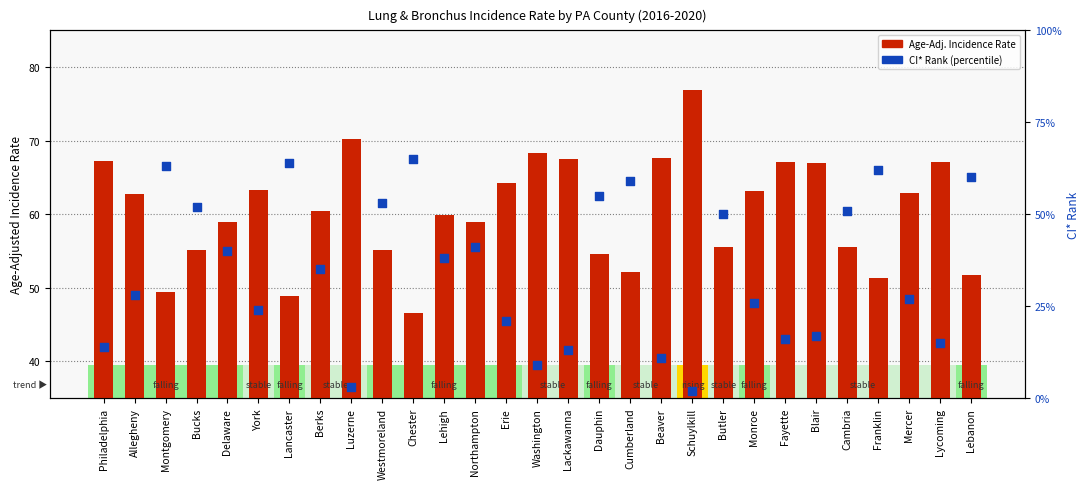

Is the value of CI* Rank at Lackawanna greater than the value of Age-Adj. Incidence Rate at Butler?

No